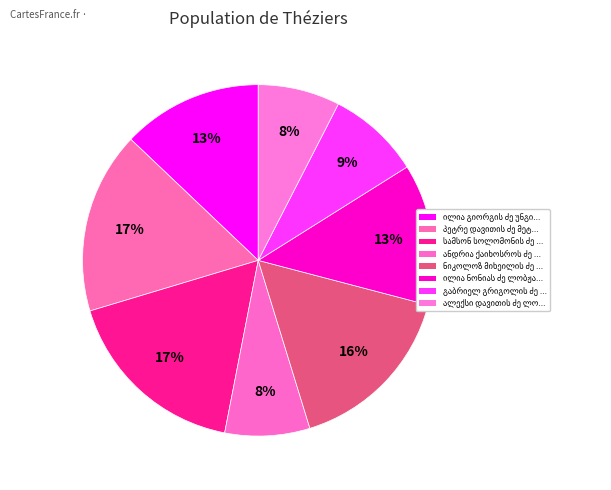

What is the change in value from სამსონ სოლომონის ძე მეტრეველი to ნიკოლოზ მიხეილის ძე ხატისკაცი?

-577